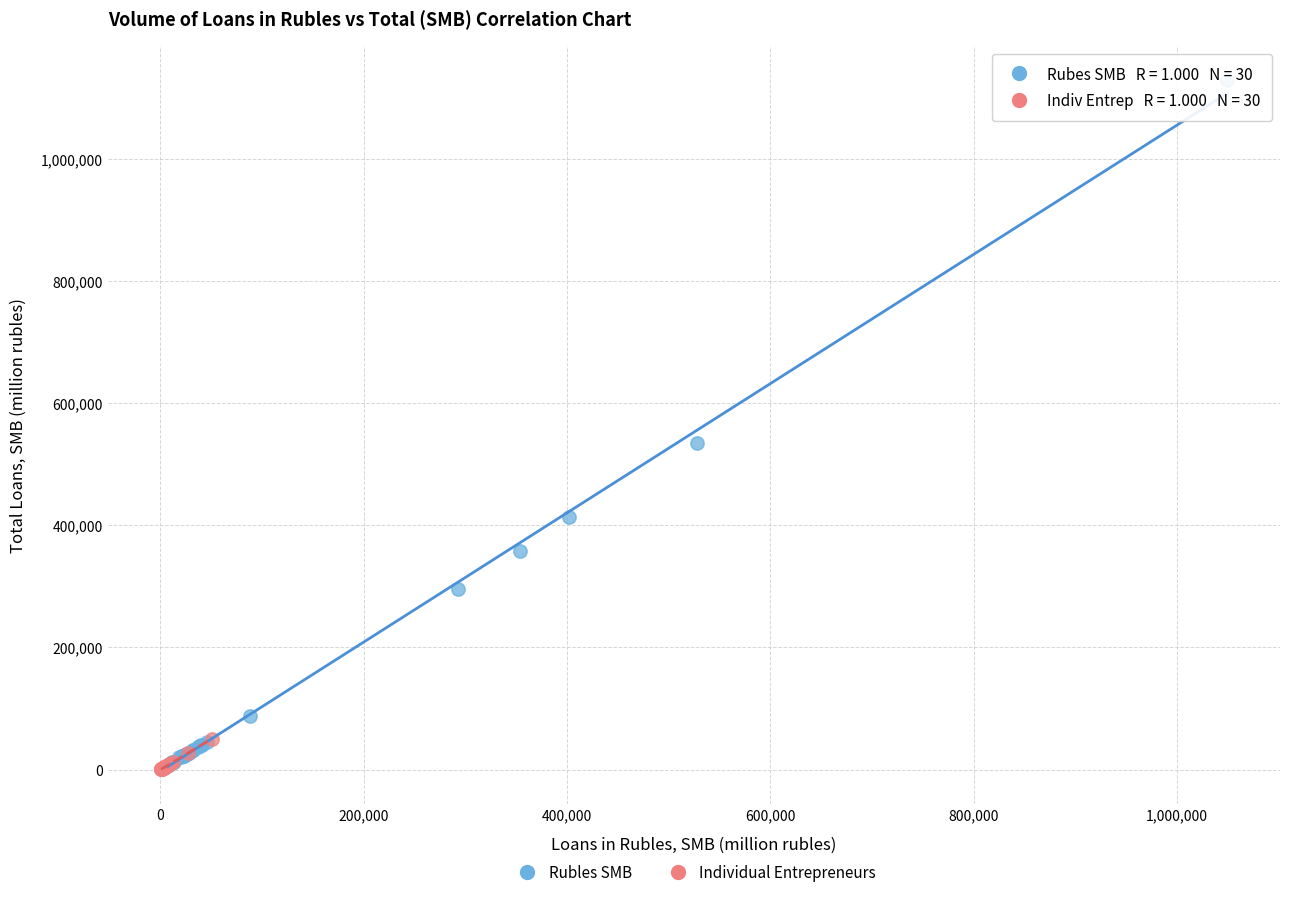

What are all the series names shown in the legend?

Rubles SMB, Individual Entrepreneurs